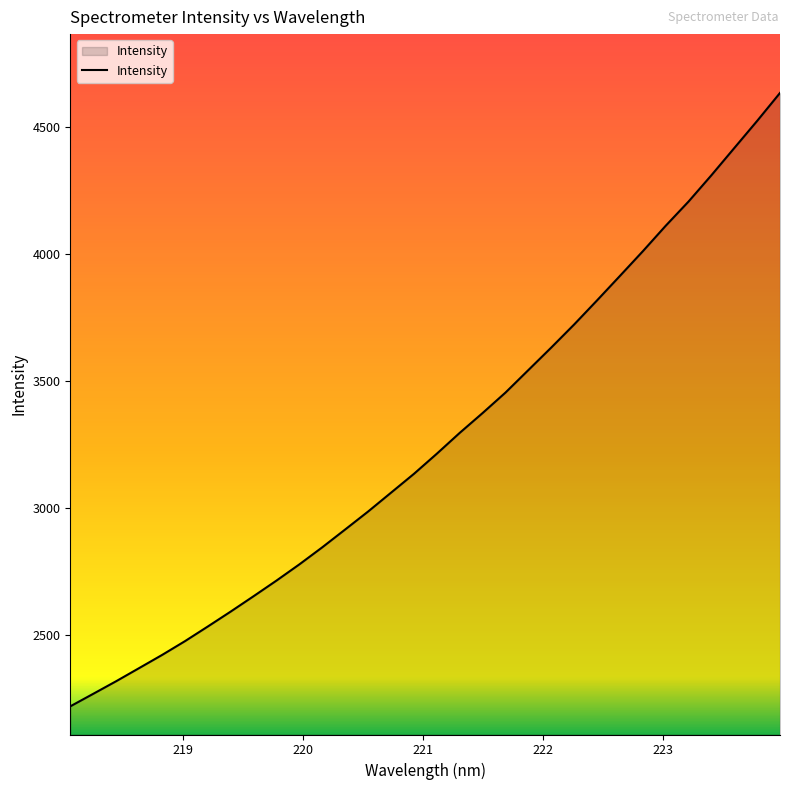

What is the greatest value displayed?

4633.5